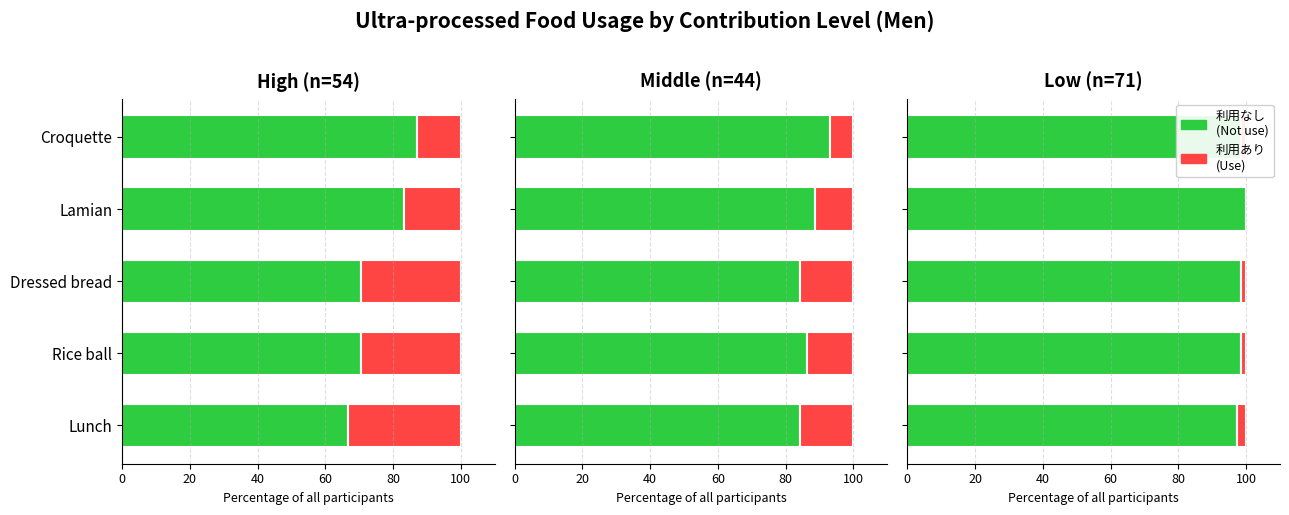

What is the approximate value of 利用あり (Use) at Croquette?

1.4